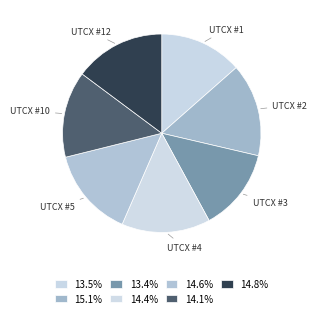

How many segments does this pie chart have?

7